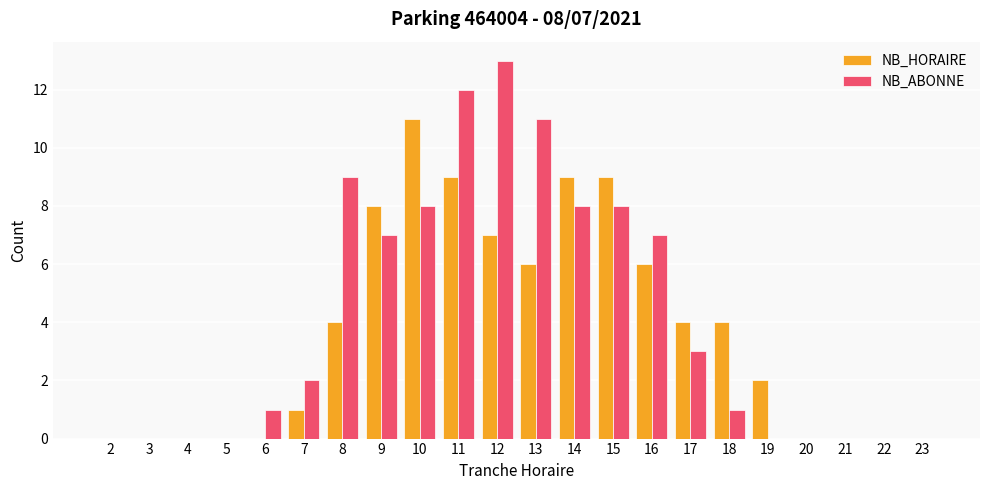

Between 16 and 17, which series saw the biggest shift?

NB_ABONNE